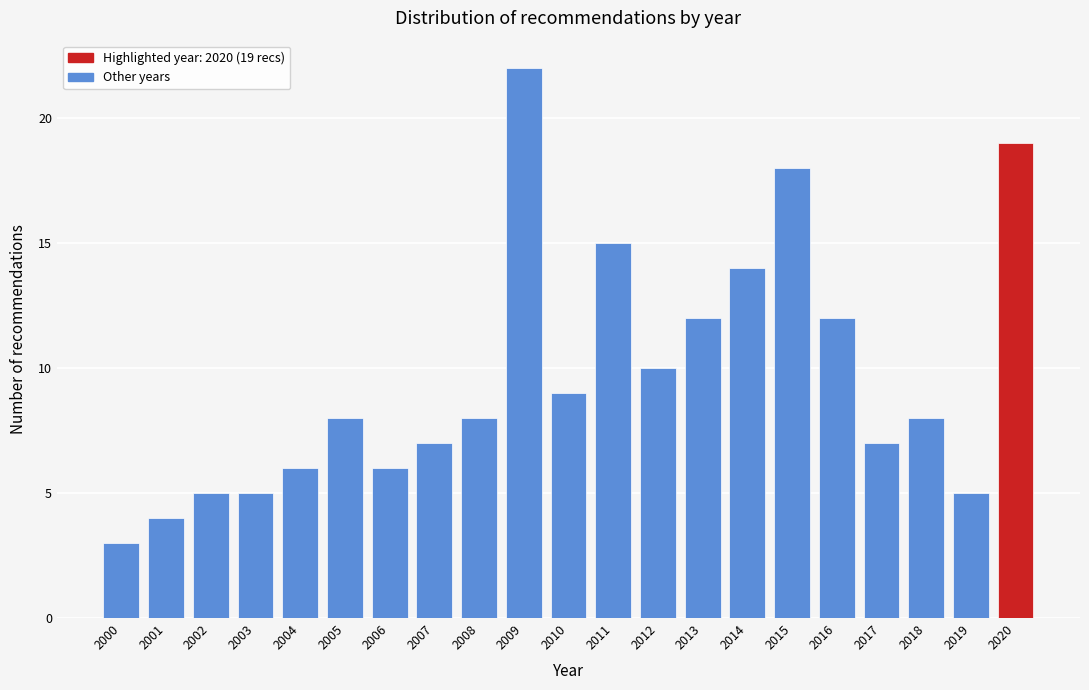

Reading left to right, transcribe all the data shown in this chart.

3	4	5	5	6	8	6	7	8	22	9	15	10	12	14	18	12	7	8	5	19